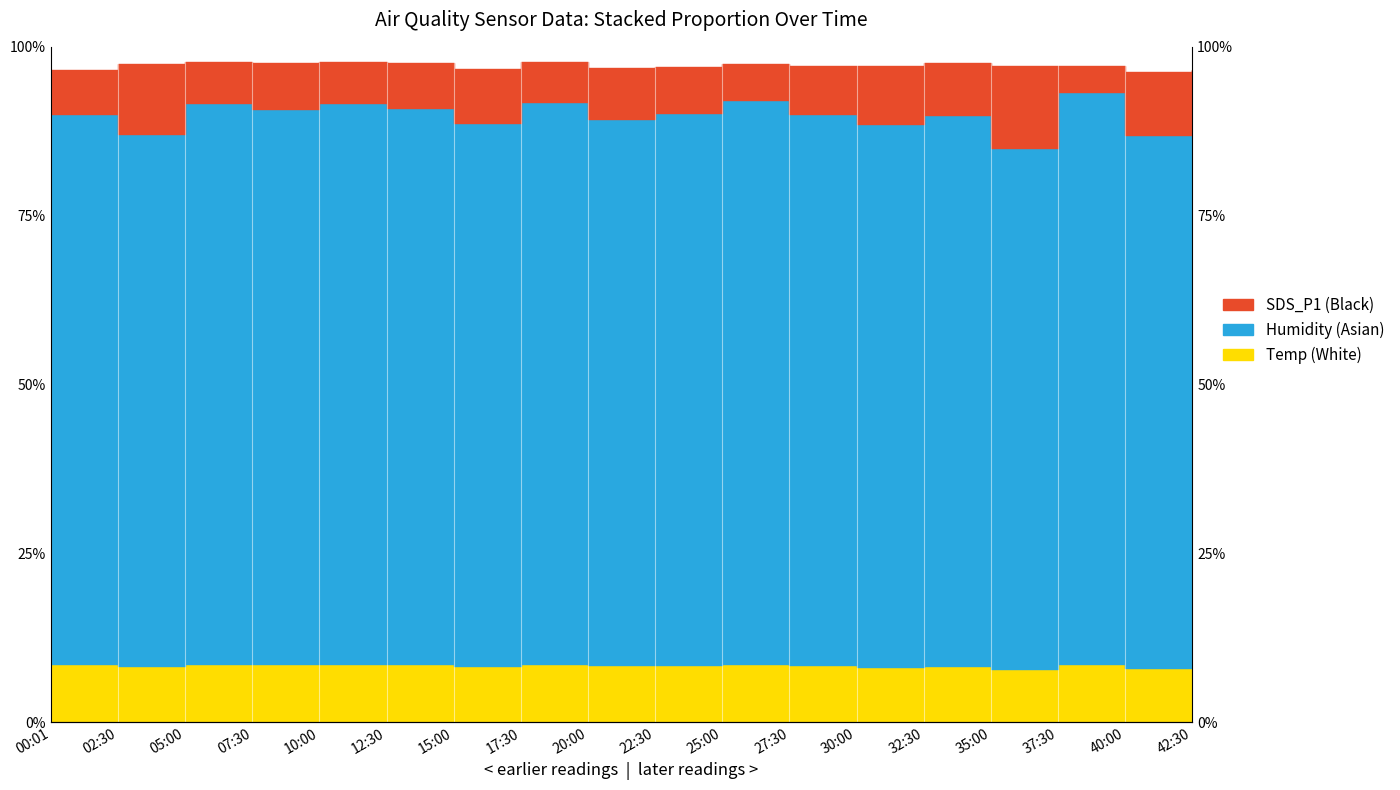

The value of SDS_P2 at 20:00 is 96.8. True or false?

True